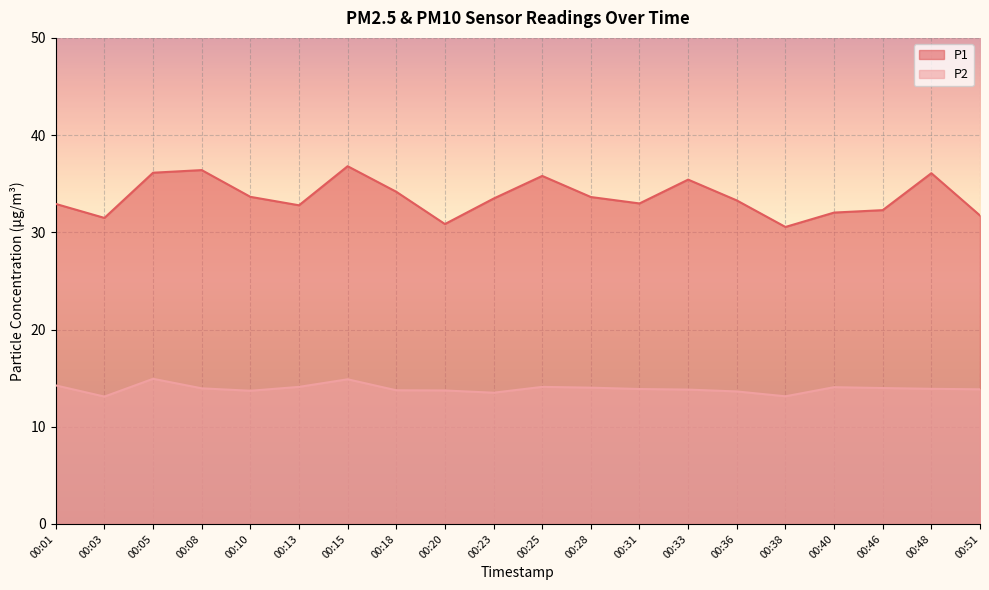

Reading left to right, extract all data points from this chart.

P1: 32.9	31.5	36.1	36.4	33.6	32.8	36.8	34.2	30.9	33.5	35.8	33.6	33.0	35.4	33.3	30.6	32.0	32.3	36.1	31.7
P2: 14.2	13.1	14.9	13.9	13.7	14.1	14.9	13.8	13.7	13.5	14.1	14.0	13.9	13.8	13.6	13.1	14.1	14.0	13.9	13.8